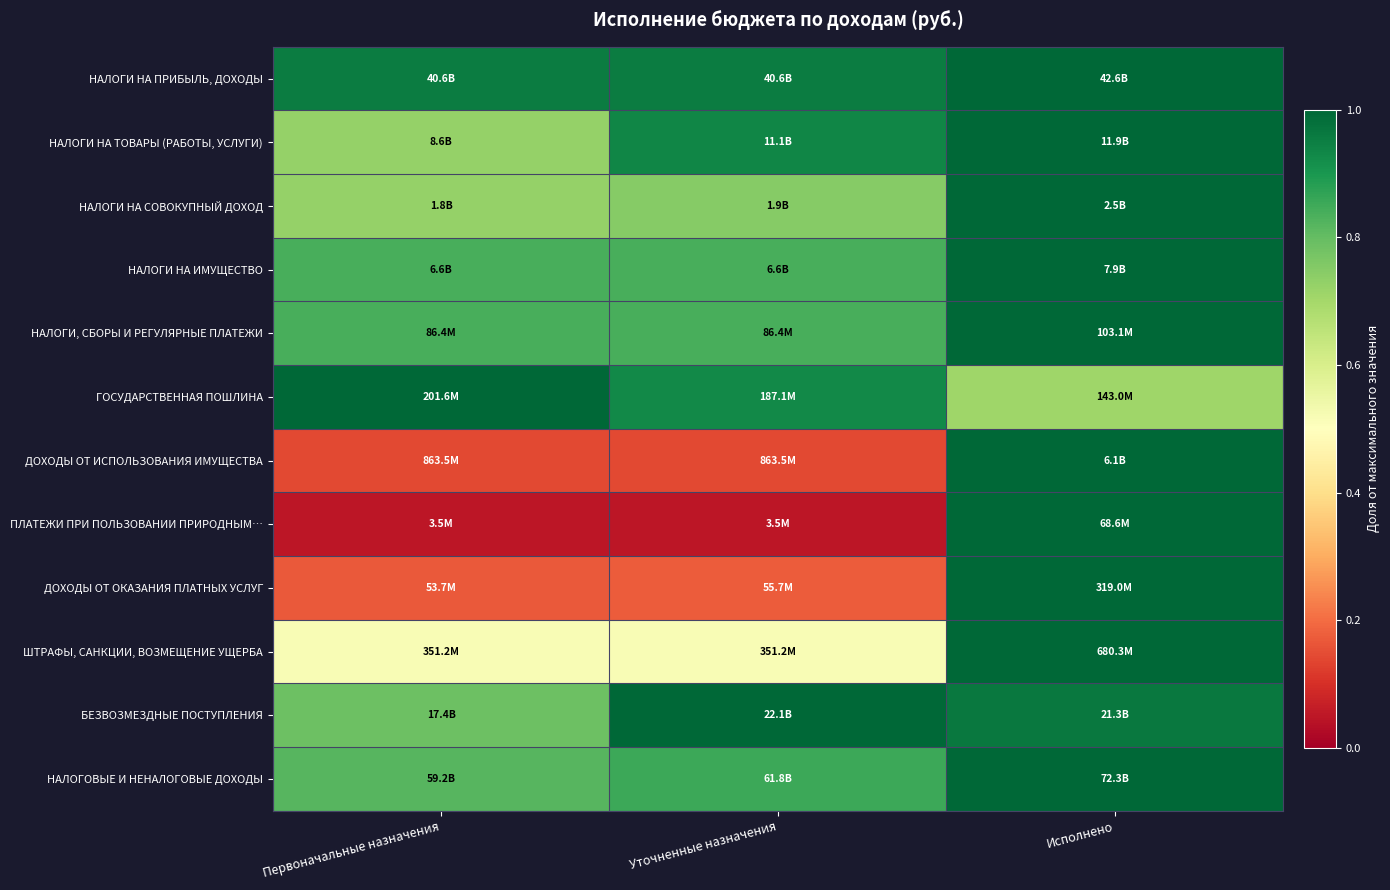

How many categories are shown in the chart?

3